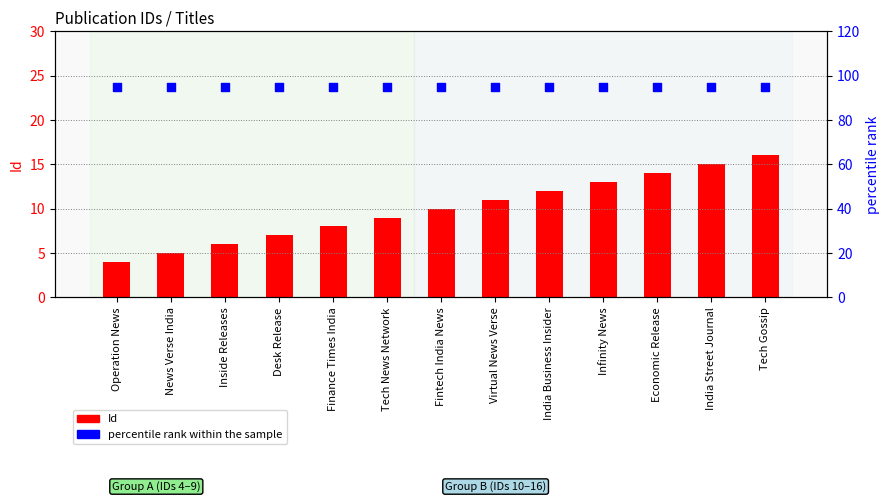

Which series reaches the maximum Y coordinate?

percentile rank within the sample